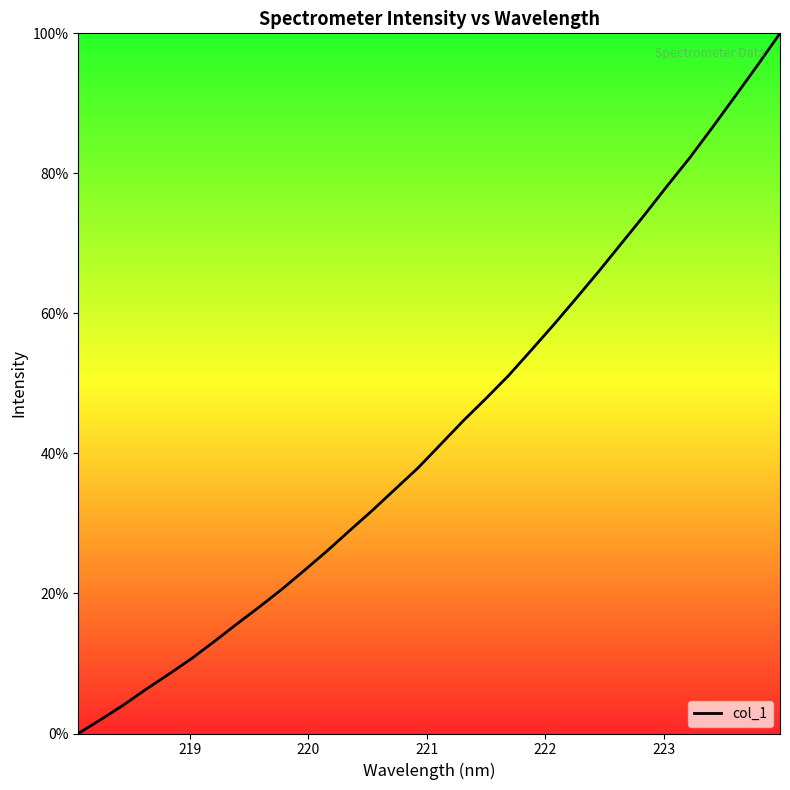

What is the greatest value displayed?

100.0